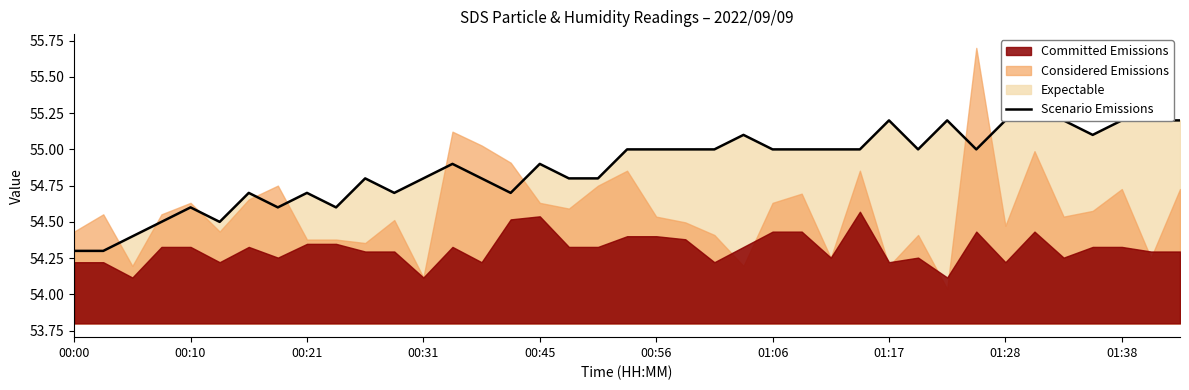

Is it true that the value at 15 is 12.3?

False